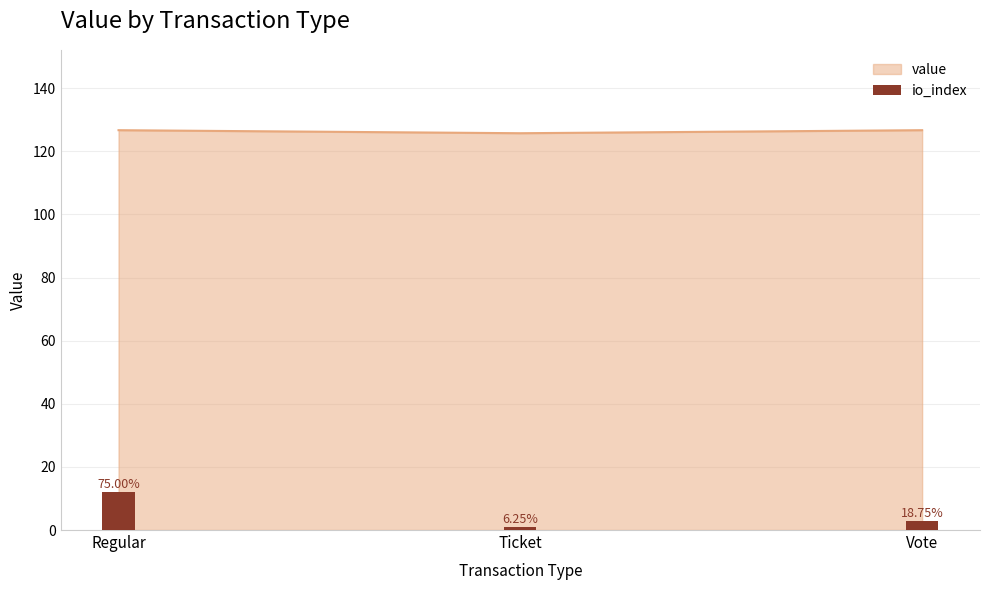

Reading right to left, transcribe all the data shown in this chart.

Vote=3	Ticket=1	Regular=12